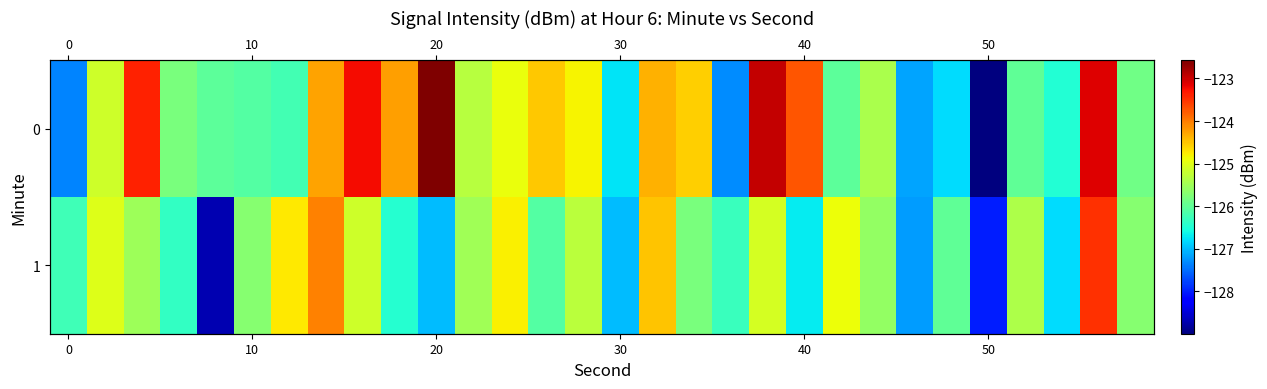

What is the average value of the 0 series?

-125.3